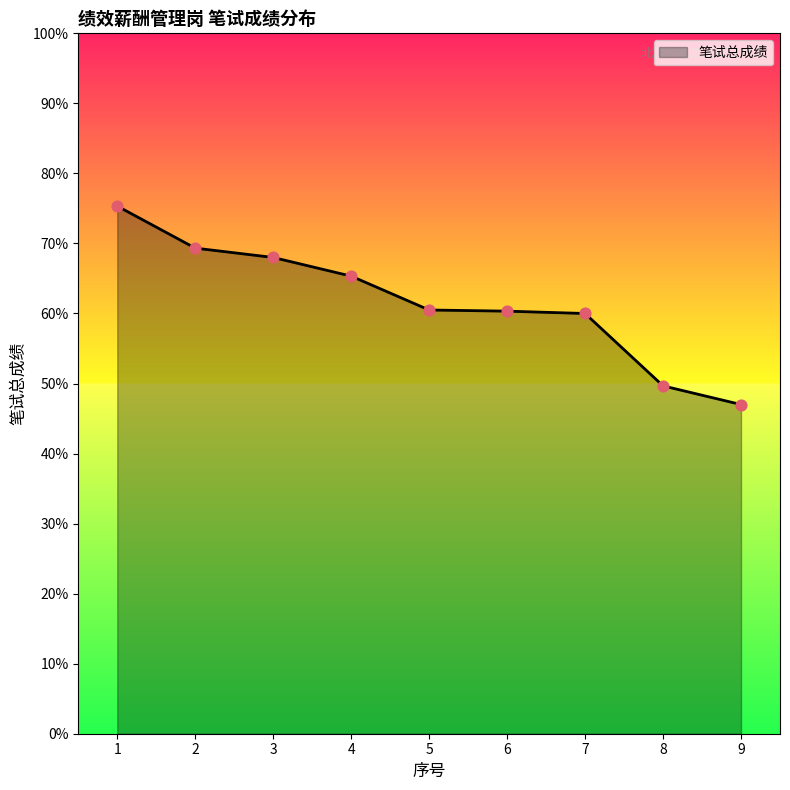

Between 3 and 5, which is larger?

3